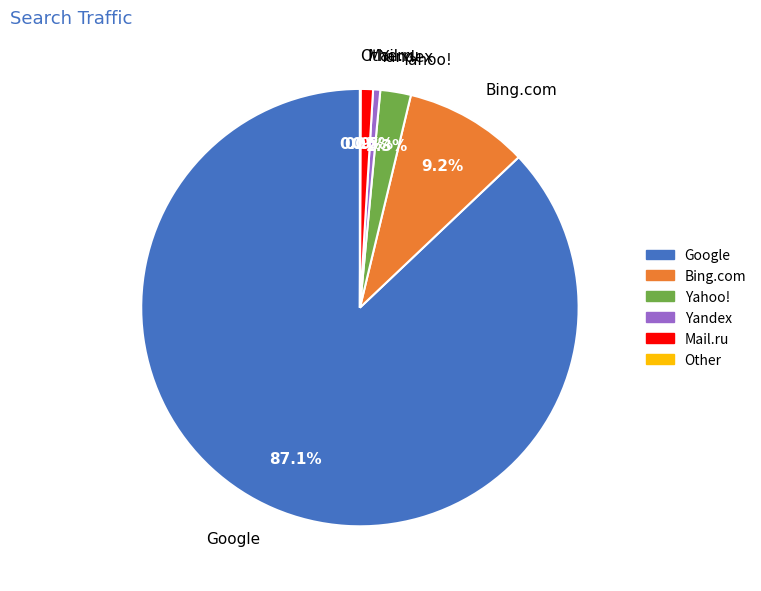

Which slice represents more than half of the pie?

Google